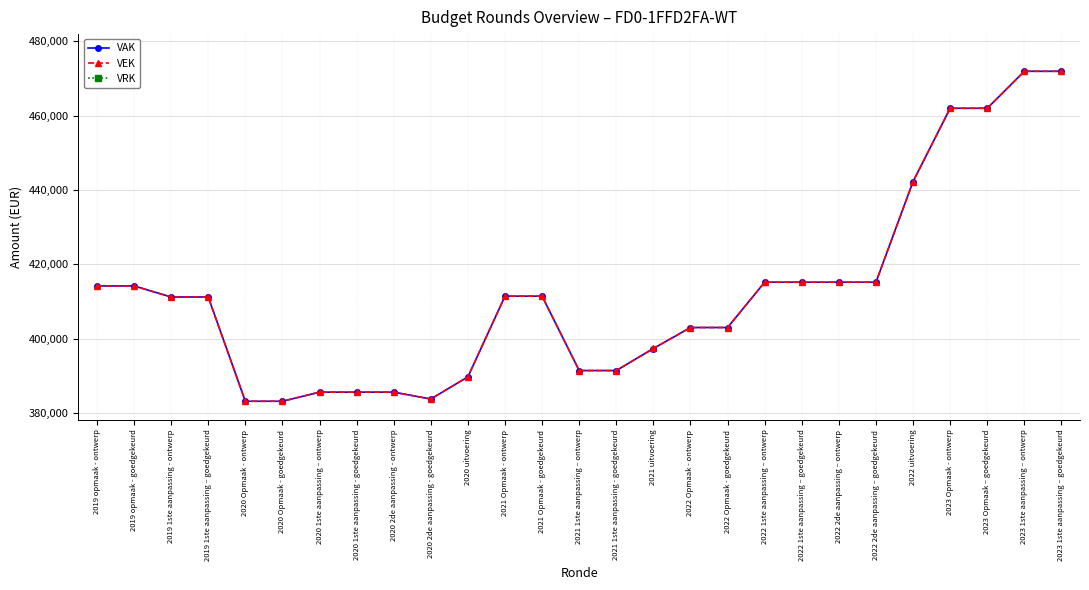

The VAK series shows 582702 at 2022 Opmaak - ontwerp. True or false?

False